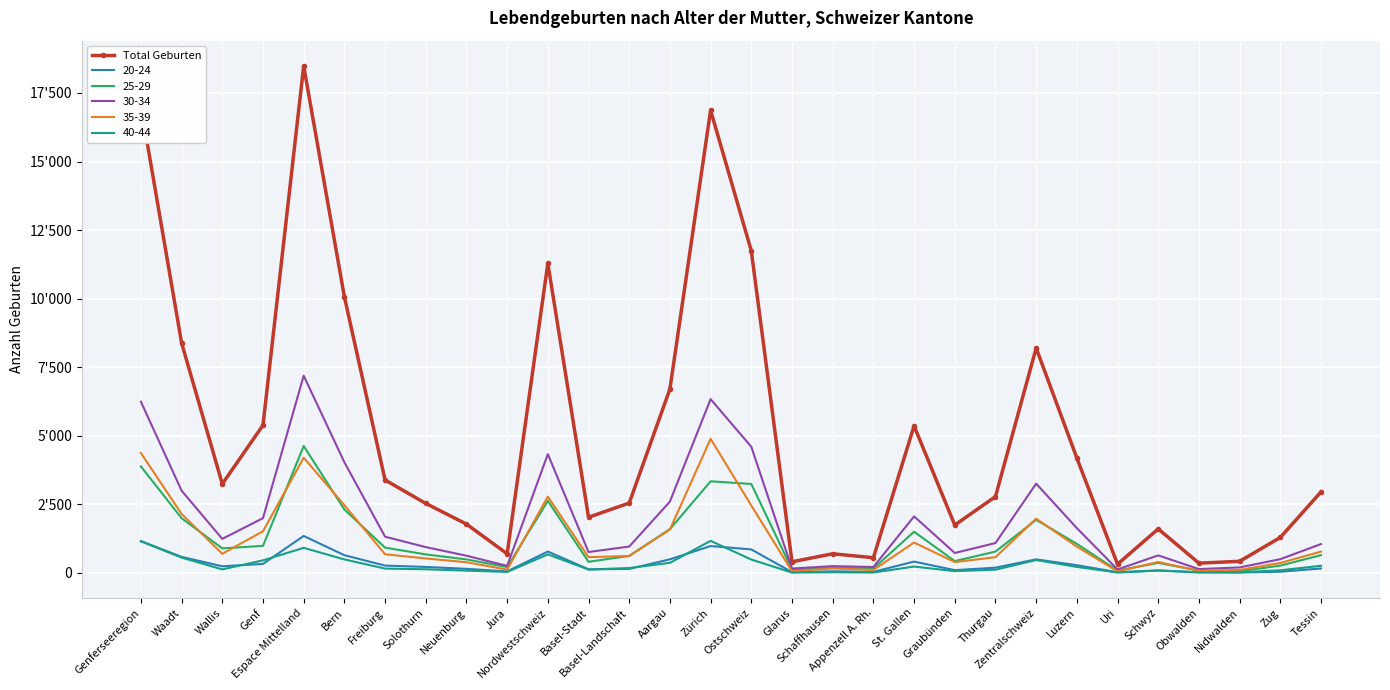

What are all the series names shown in the legend?

Total Geburten, 20-24, 25-29, 30-34, 35-39, 40-44